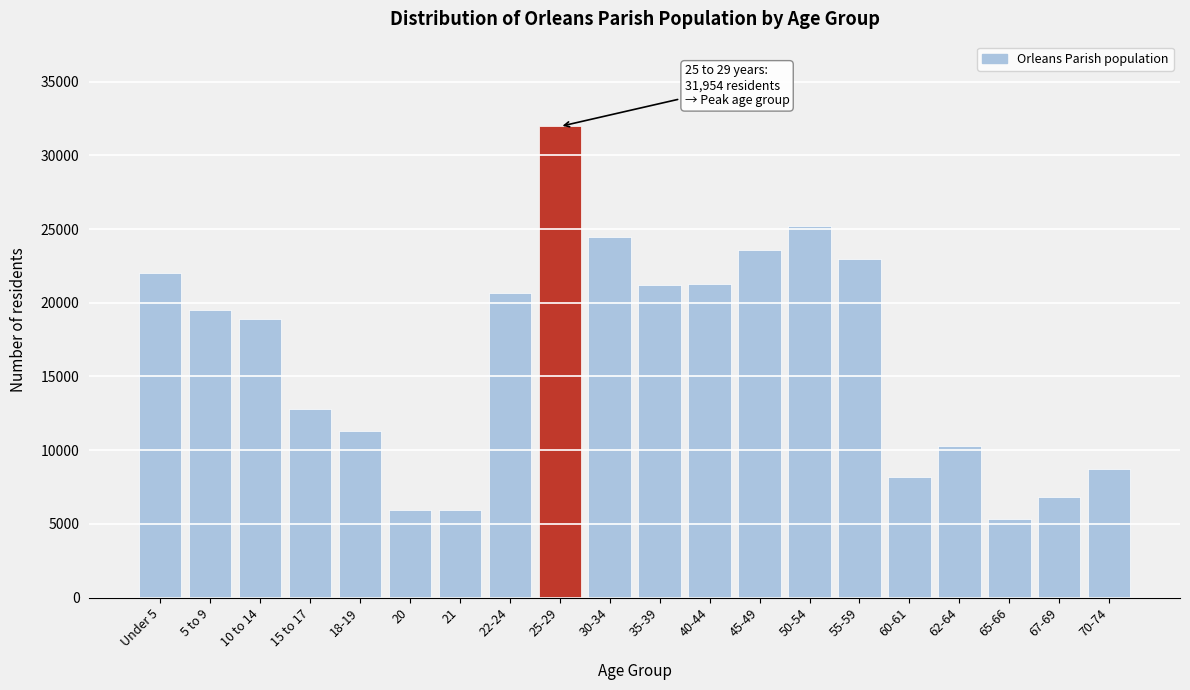

What is the label of the 8th bar from the left?

22-24